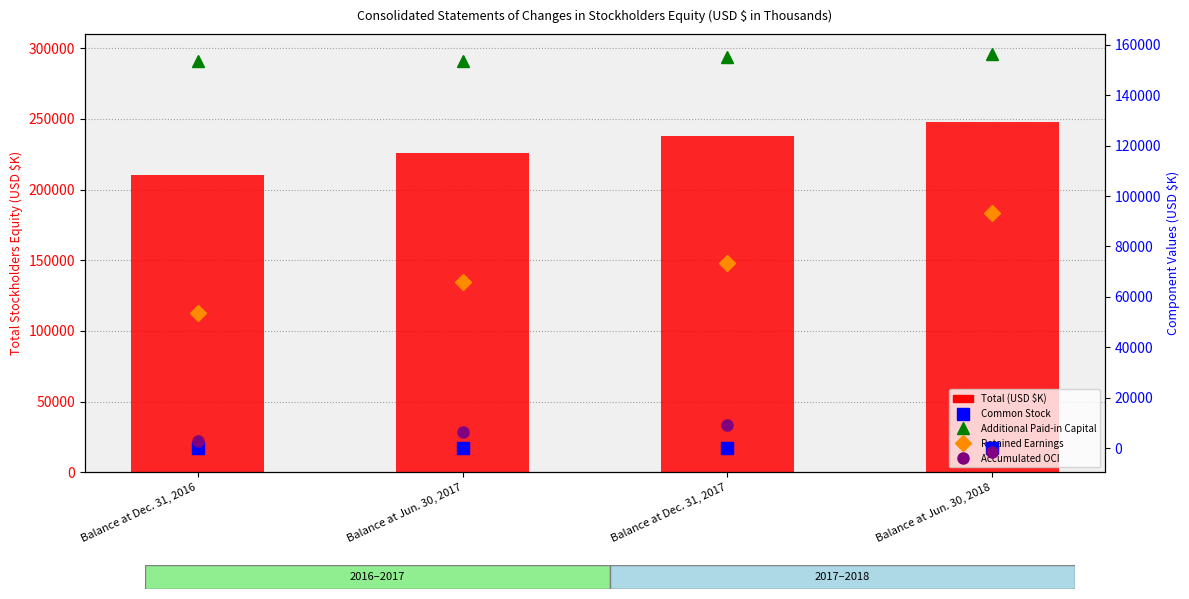

Reading right to left, extract all data points from this chart.

Total (USD $K): Balance at Jun. 30, 2018=247945	Balance at Dec. 31, 2017=238189	Balance at Jun. 30, 2017=226045	Balance at Dec. 31, 2016=210214
Common Stock: Balance at Jun. 30, 2018=211	Balance at Dec. 31, 2017=210	Balance at Jun. 30, 2017=210	Balance at Dec. 31, 2016=210
Additional Paid-in Capital: Balance at Jun. 30, 2018=156264	Balance at Dec. 31, 2017=155082	Balance at Jun. 30, 2017=153677	Balance at Dec. 31, 2016=153353
Retained Earnings: Balance at Jun. 30, 2018=93129	Balance at Dec. 31, 2017=73502	Balance at Jun. 30, 2017=65900	Balance at Dec. 31, 2016=53640
Accumulated OCI: Balance at Jun. 30, 2018=-1659	Balance at Dec. 31, 2017=9395	Balance at Jun. 30, 2017=6258	Balance at Dec. 31, 2016=3011